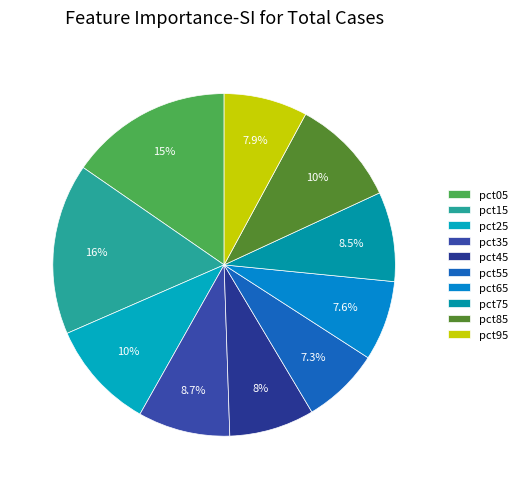

Combined, do pct15 and pct85 account for over 50%?

No